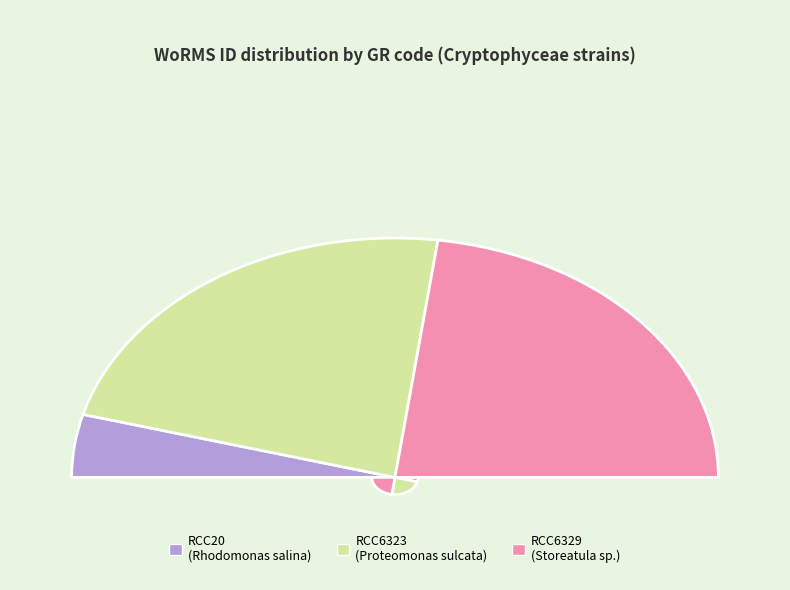

What is the change in value from RCC20 to RCC6329?

+467668